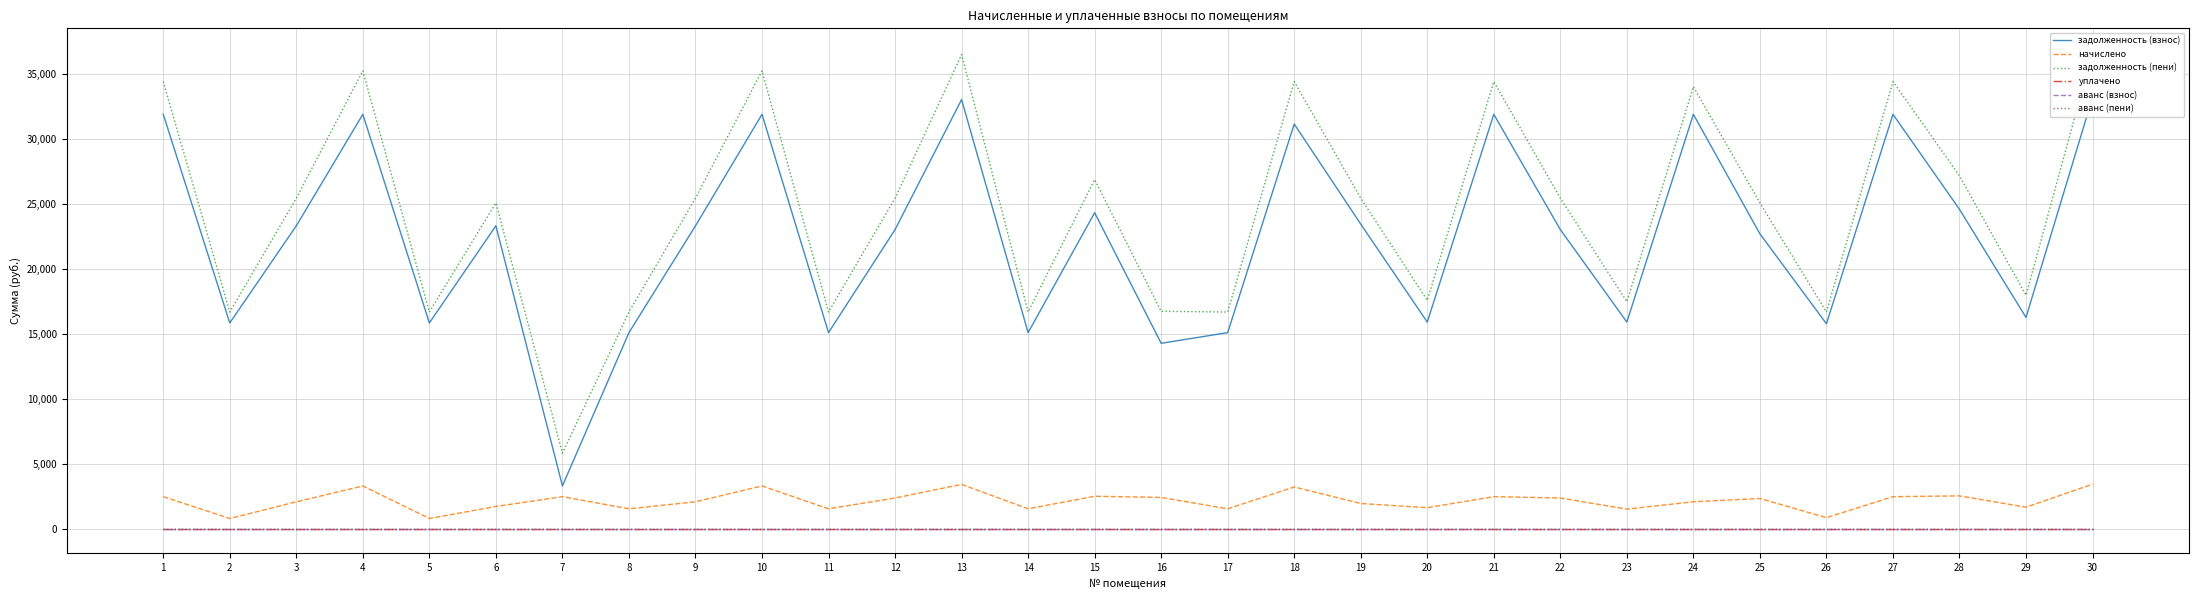

How many values in the задолженность (пени) series exceed 25479?

16